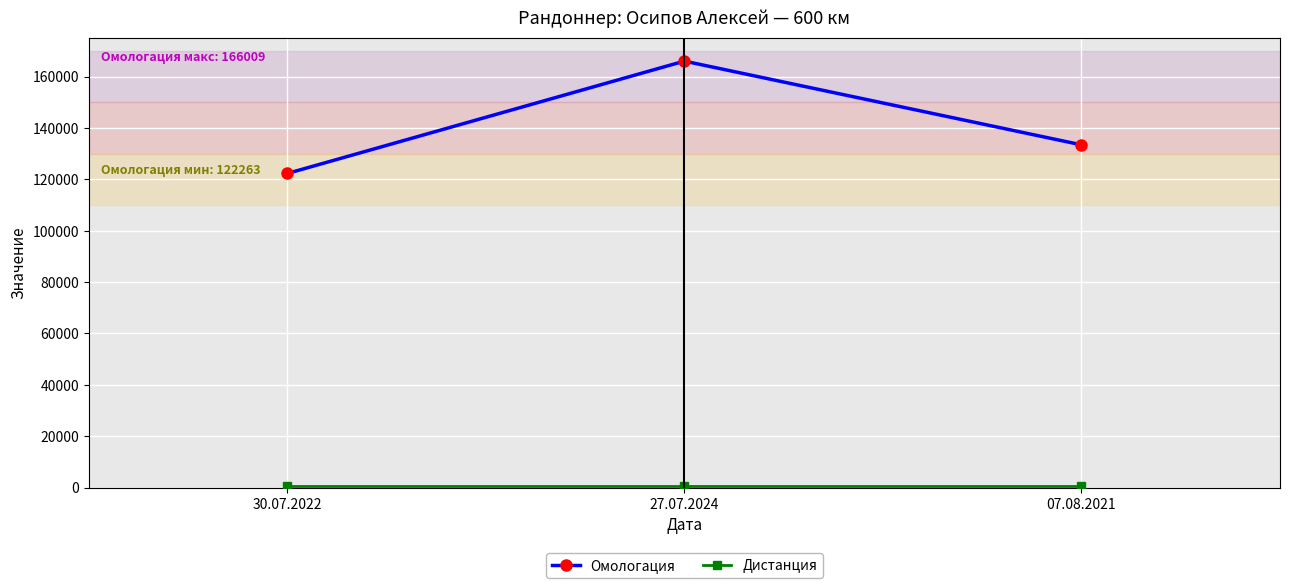

At which category does the chart reach its peak across all series?

27.07.2024